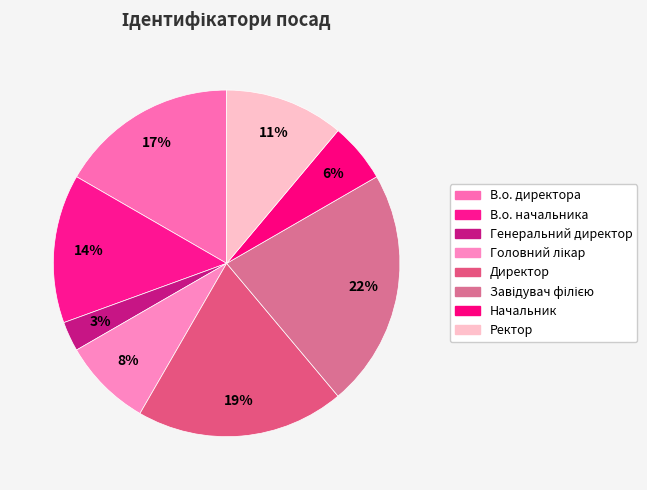

To the nearest percent, what is the combined percentage of В.о. начальника and Генеральний директор?

17%